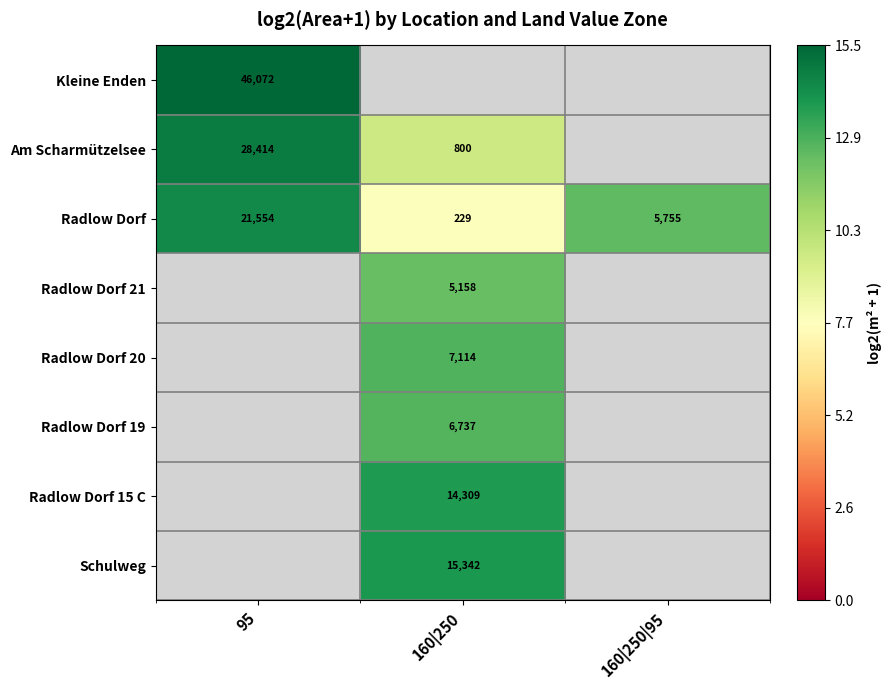

Which category has the lowest value across all series?

160|250